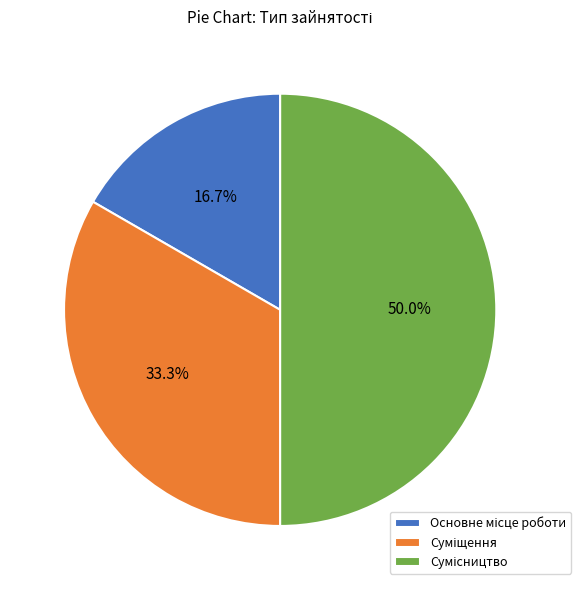

Is there any slice that represents more than half of the pie?

No